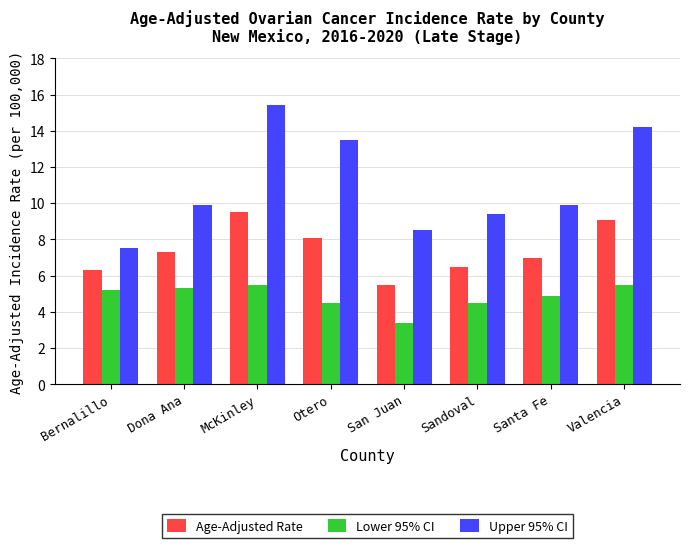

Reading right to left, what are all the values shown in this chart?

Age-Adjusted Rate: 9.1	7.0	6.5	5.5	8.1	9.5	7.3	6.3
Lower 95% CI: 5.5	4.9	4.5	3.4	4.5	5.5	5.3	5.2
Upper 95% CI: 14.2	9.9	9.4	8.5	13.5	15.4	9.9	7.5